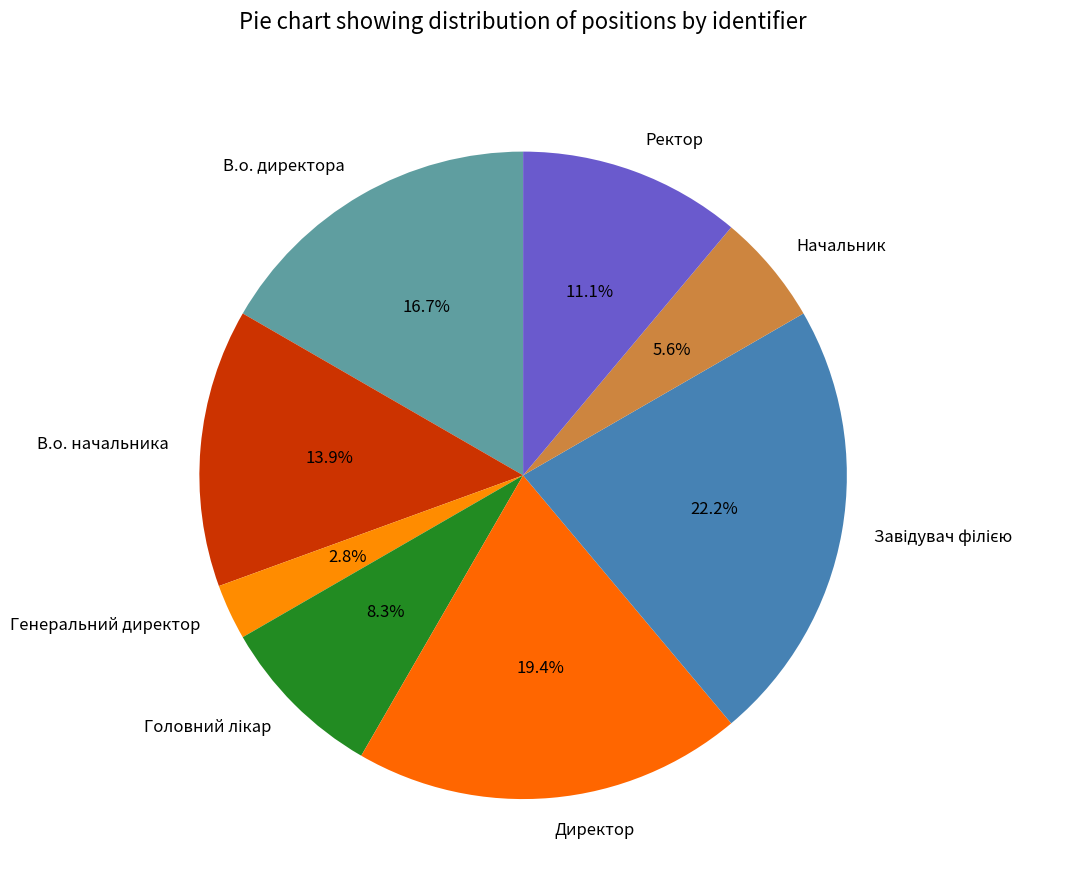

Is there a majority slice in this chart?

No